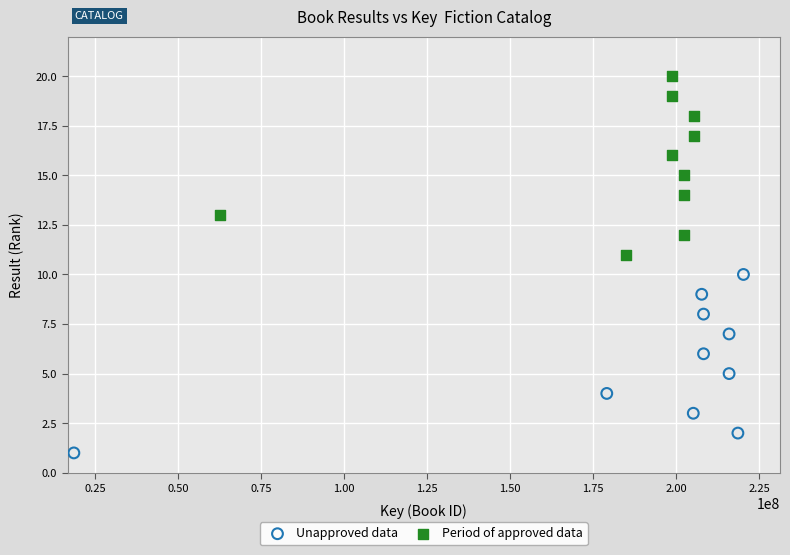

Which series contains the highest Y value?

Period of approved data